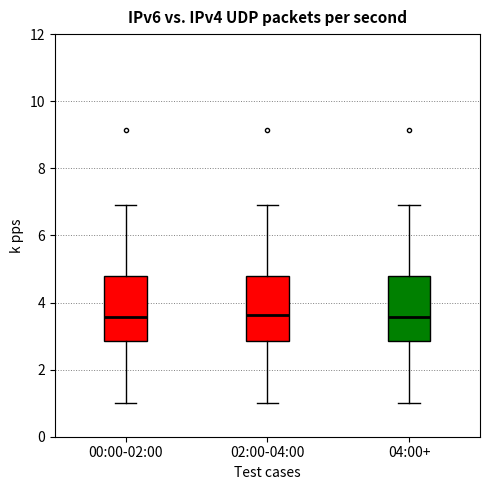

Reading left to right, read every box against the y-axis: the position of its median line, the range the box covers, and the ends of its whiskers. The values are not printed on the chart, so give them approximately, as read against the axis.

00:00-02:00: median 3.6, box 2.8 to 4.8, whiskers 1.0 to 7.0
02:00-04:00: median 3.6, box 2.8 to 4.8, whiskers 1.0 to 7.0
04:00+: median 3.6, box 2.8 to 4.8, whiskers 1.0 to 7.0